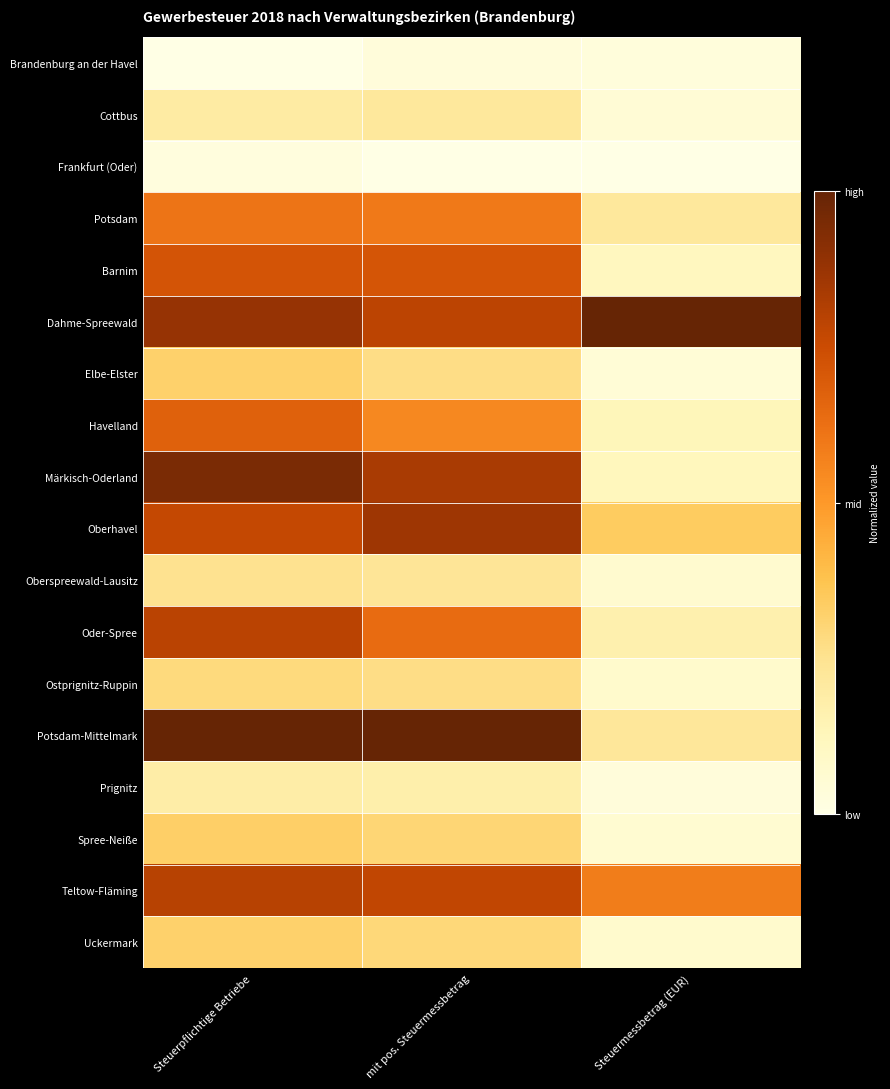

What is the difference between the highest and lowest values at Steuermessbetrag (EUR)?

1.0